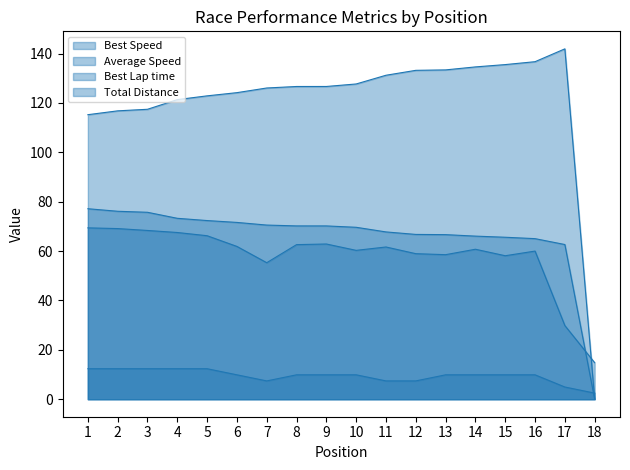

Reading right to left, list all the values displayed in this chart.

Best Speed: 18=0.0	17=62.7	16=65.0	15=65.6	14=66.1	13=66.7	12=66.7	11=67.8	10=69.6	9=70.2	8=70.2	7=70.5	6=71.6	5=72.4	4=73.3	3=75.7	2=76.1	1=77.2
Average Speed: 18=14.8	17=29.8	16=60.0	15=58.1	14=60.7	13=58.5	12=59.0	11=61.7	10=60.3	9=62.9	8=62.6	7=55.3	6=61.9	5=66.2	4=67.5	3=68.4	2=69.1	1=69.4
Best Lap time: 18=0.0	17=141.9	16=136.7	15=135.5	14=134.6	13=133.4	12=133.2	11=131.2	10=127.7	9=126.7	8=126.7	7=126.1	6=124.2	5=122.9	4=121.3	3=117.4	2=116.8	1=115.2
Total Distance: 18=2.5	17=4.9	16=9.9	15=9.9	14=9.9	13=9.9	12=7.4	11=7.4	10=9.9	9=9.9	8=9.9	7=7.4	6=9.9	5=12.3	4=12.3	3=12.3	2=12.3	1=12.3